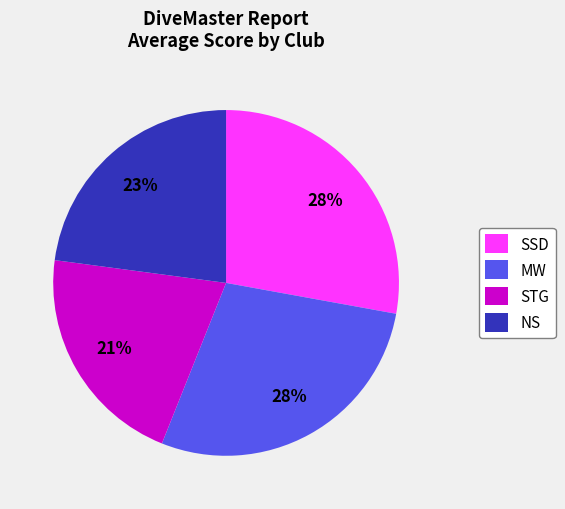

To the nearest percent, what portion does MW represent?

28%